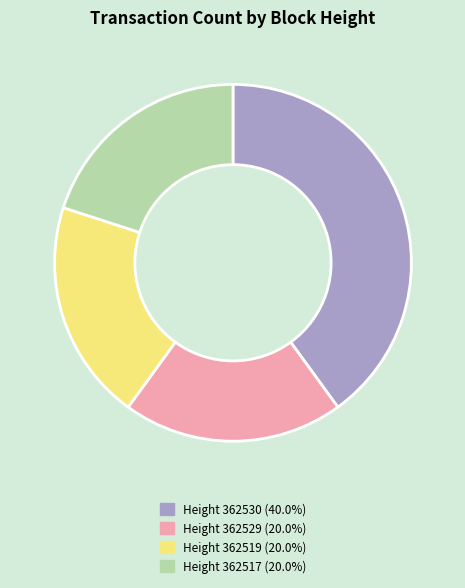

Approximately how many times larger is the value at Height 362517 (20.0%) compared to Height 362519 (20.0%)?

1.0